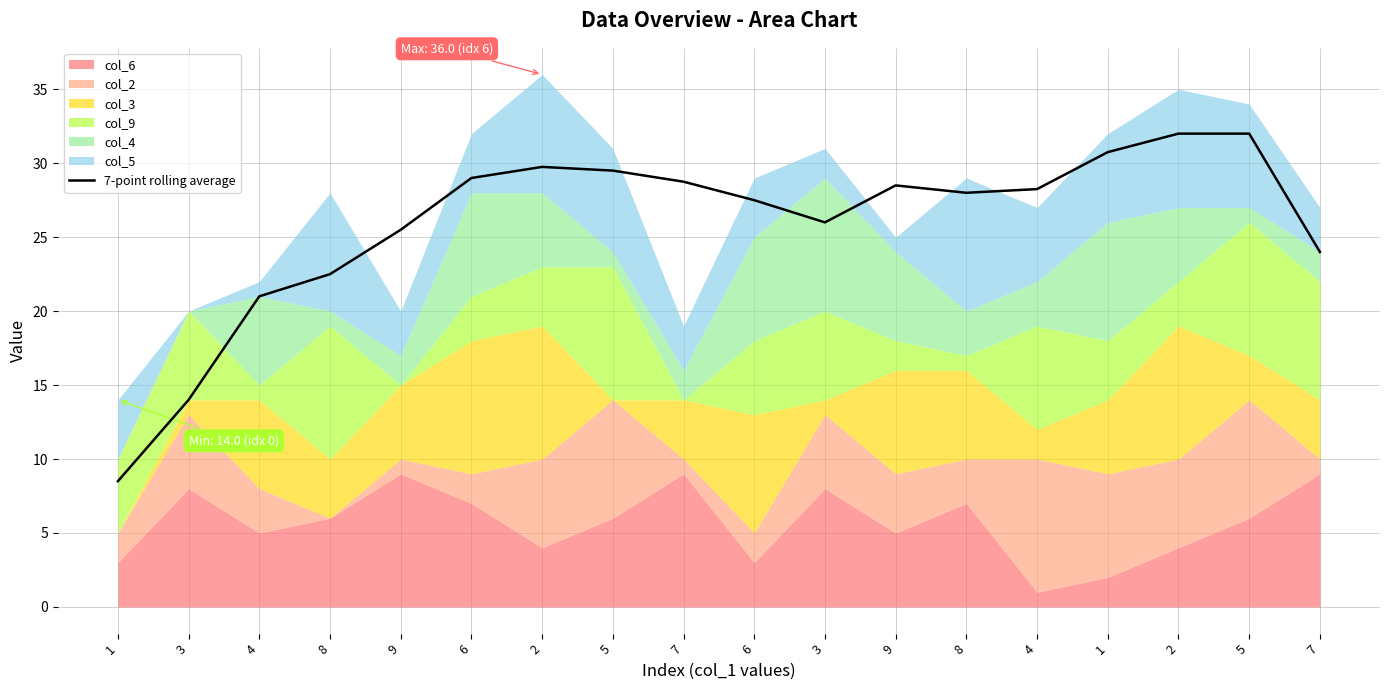

How many lines are shown in the chart?

1